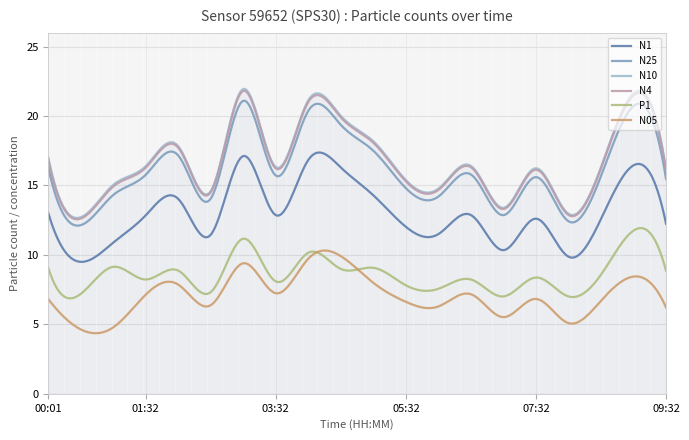

Which series has the widest spread of values?

N10